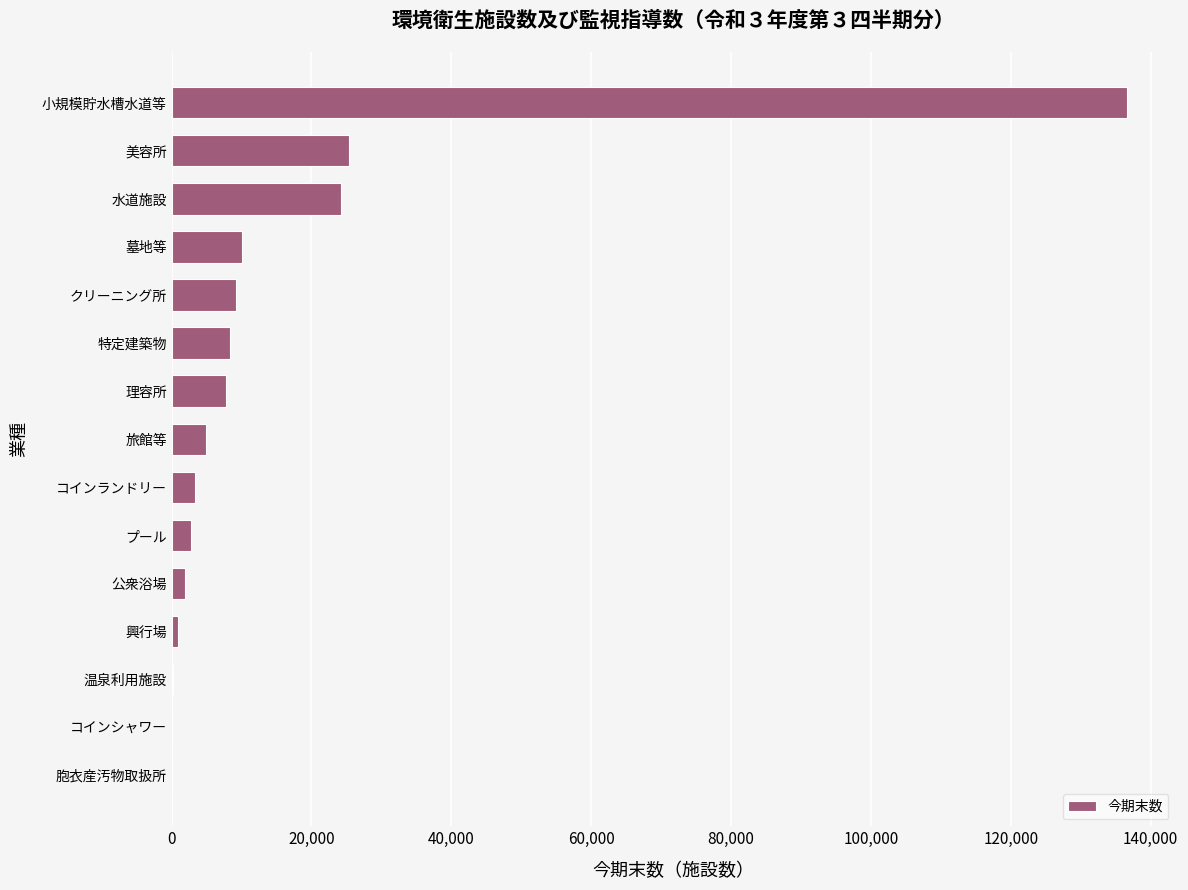

What is the sum of all values?

235990